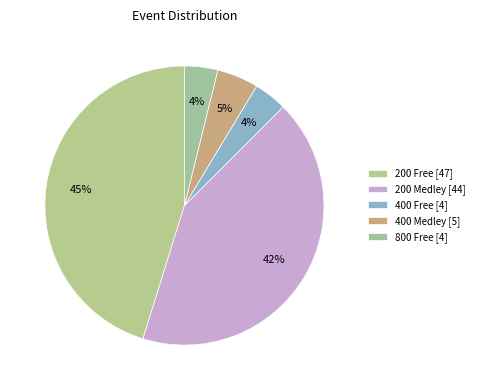

The 400 Free slice represents 12% of the pie. True or false?

False